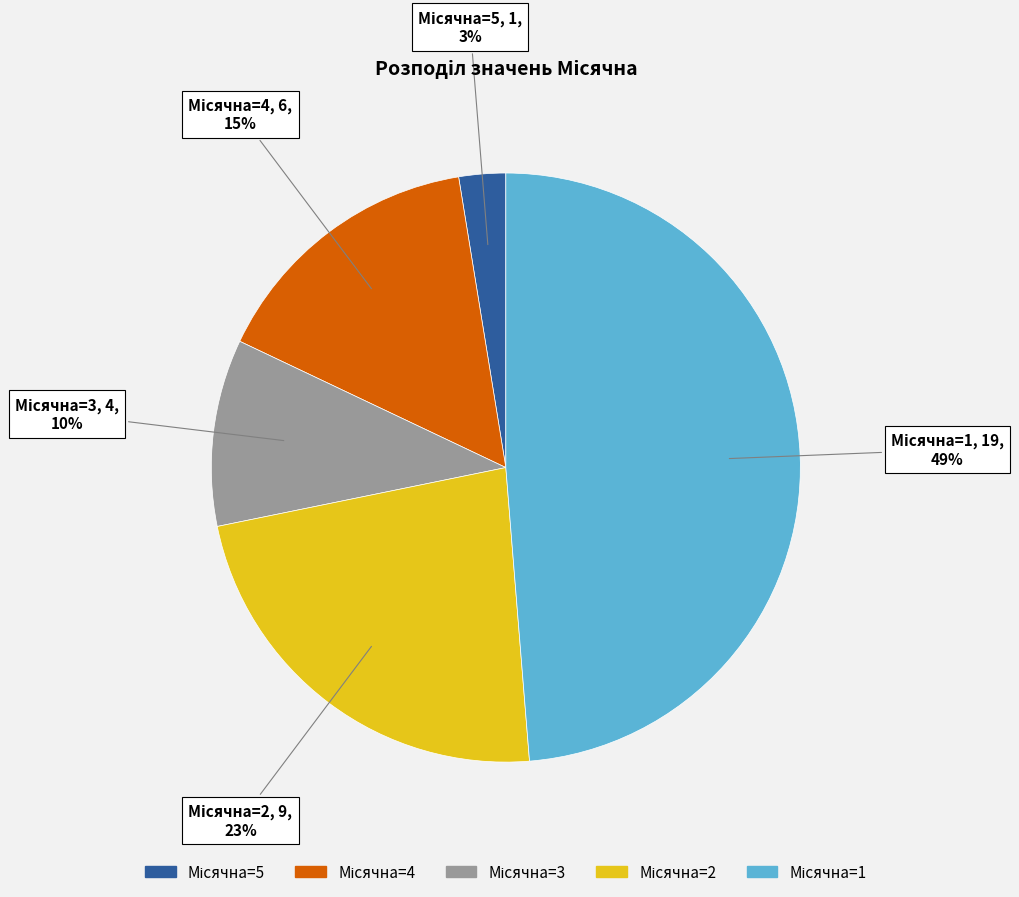

To the nearest percent, what is the difference between the largest and smallest slice percentages?

46%